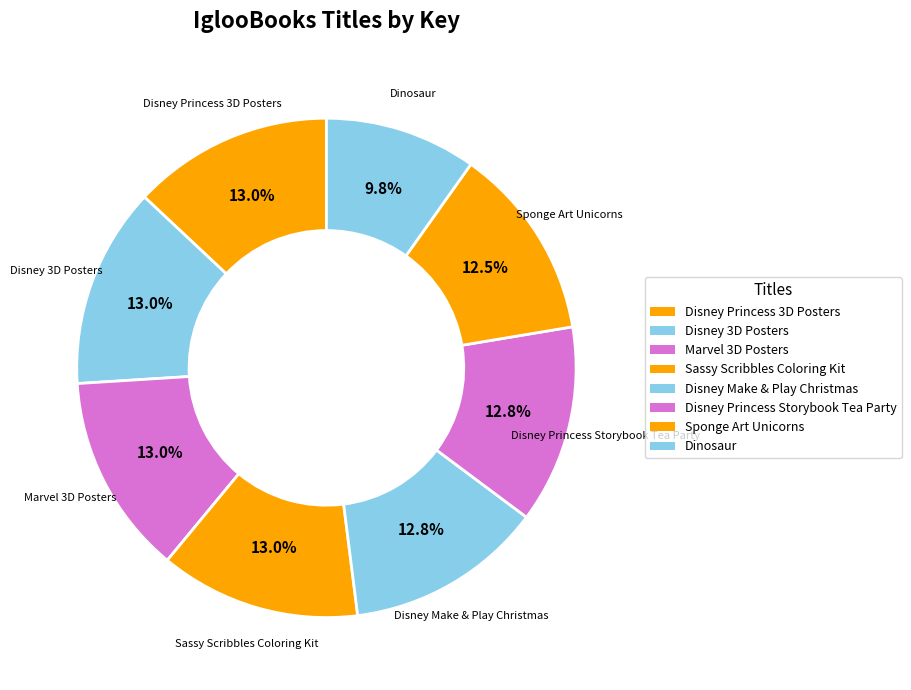

To the nearest percent, what percentage of the pie is Disney Princess 3D Posters?

13%